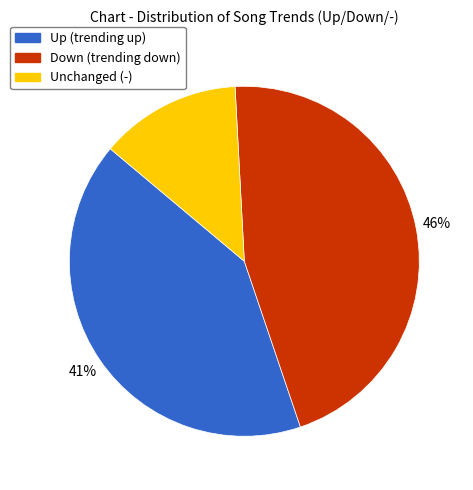

To the nearest percent, what is the difference between the largest and smallest slice percentages?

33%